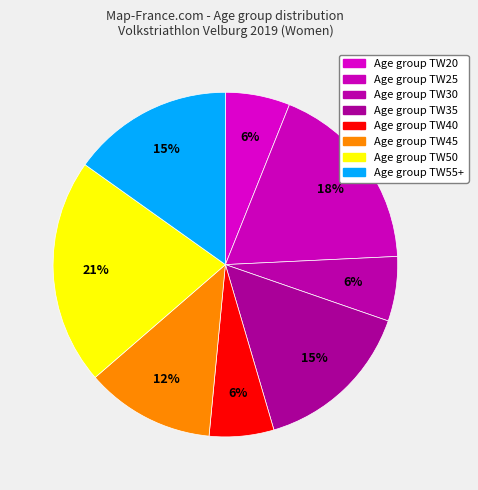

How many slices are in this pie chart?

8